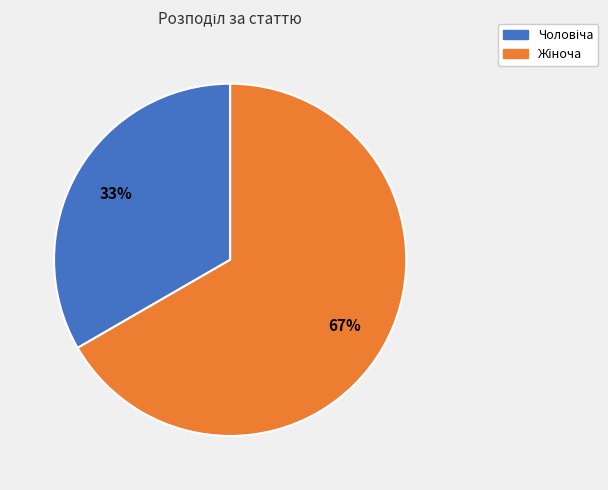

Does any single category account for the majority?

Yes